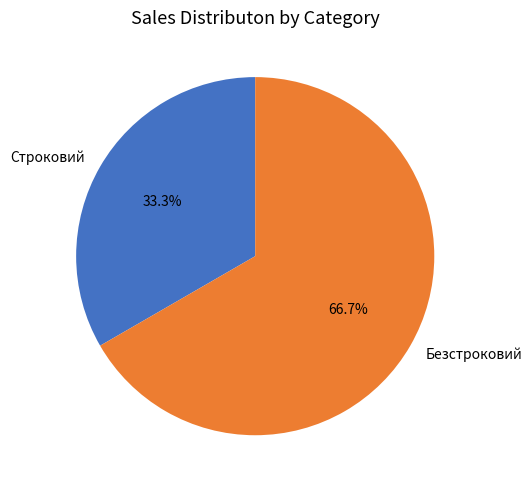

Which slice is the largest?

Безстроковий